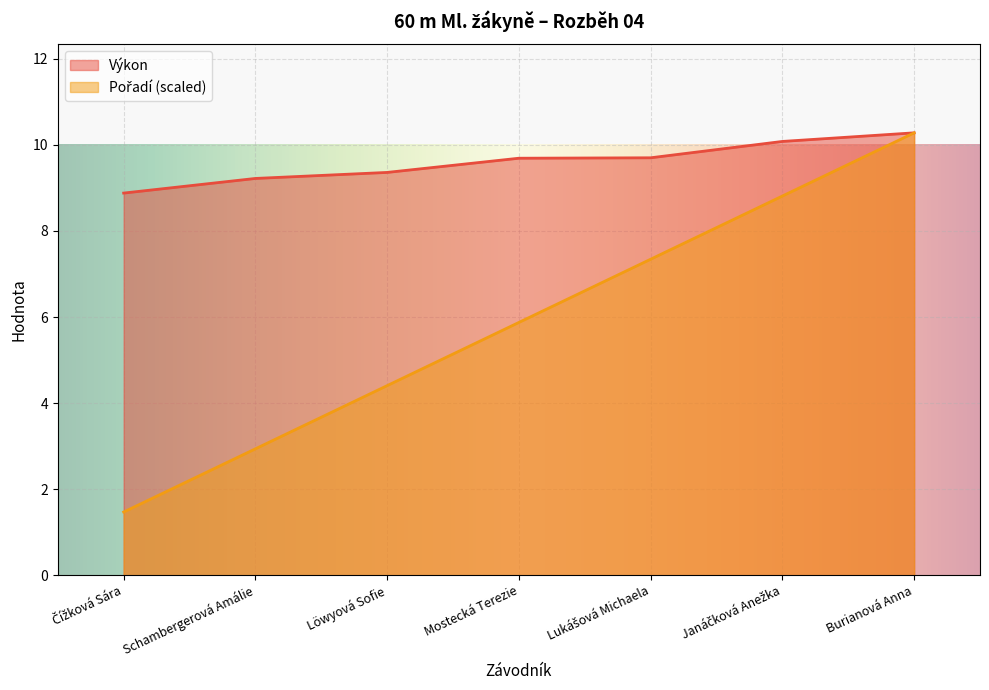

What is the total value across all series at Löwyová Sofie?

13.8